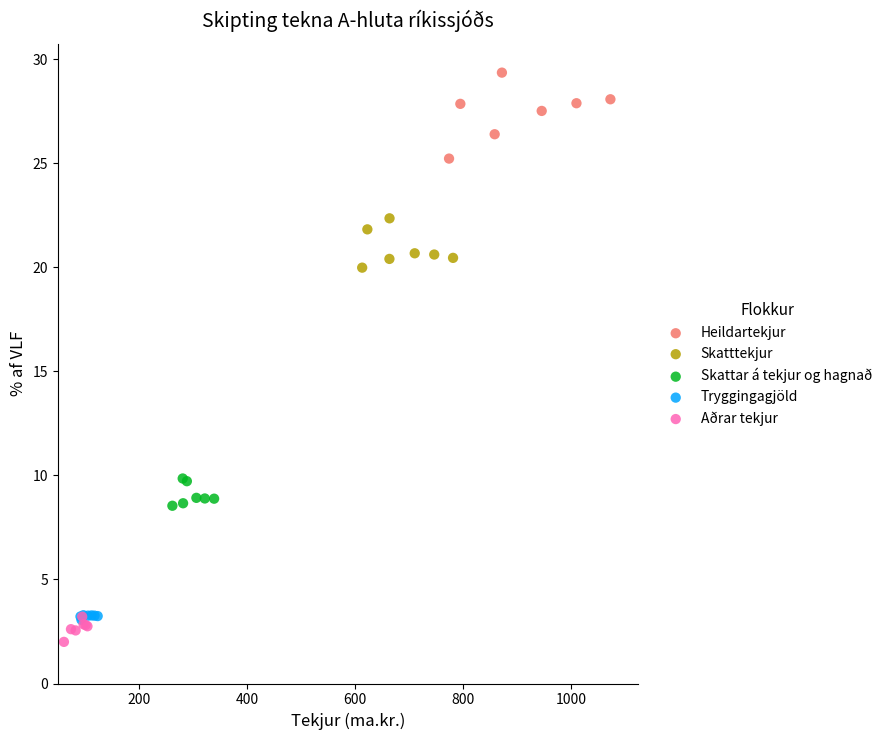

Which series has the largest Y range (max minus min)?

Heildartekjur